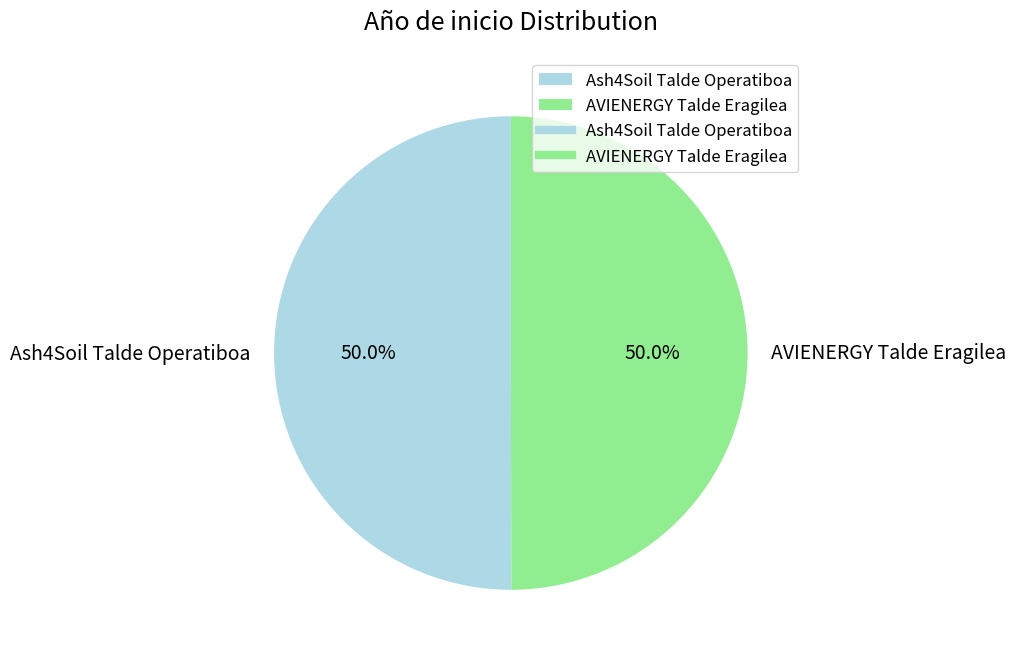

Count the number of slices in the pie.

2